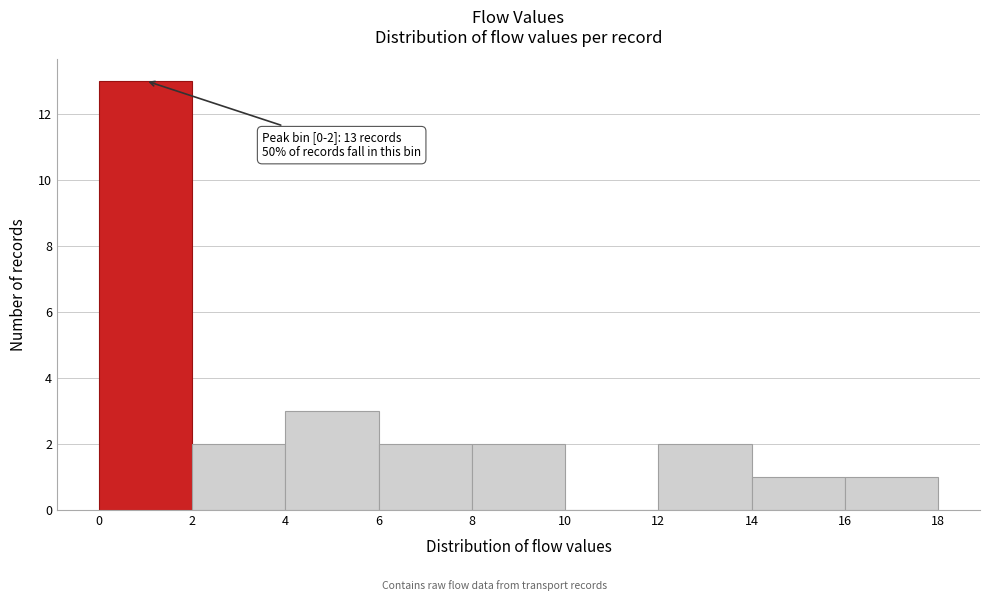

Which range on the x-axis has the tallest bar?

0 to 2